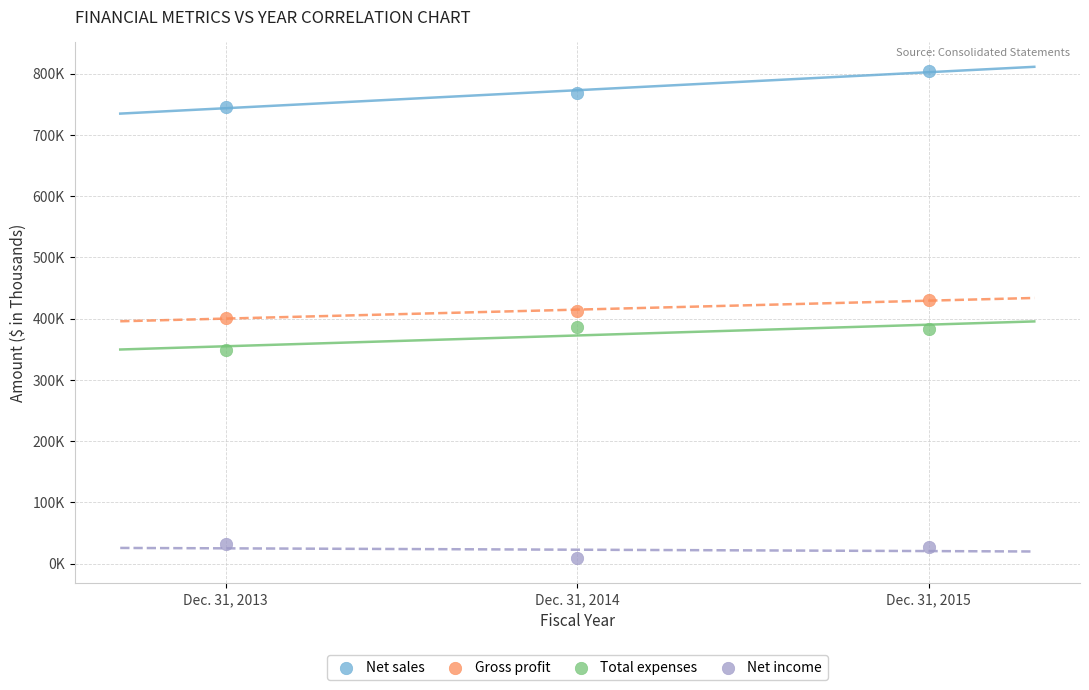

Which series contains the highest Y value?

Net sales